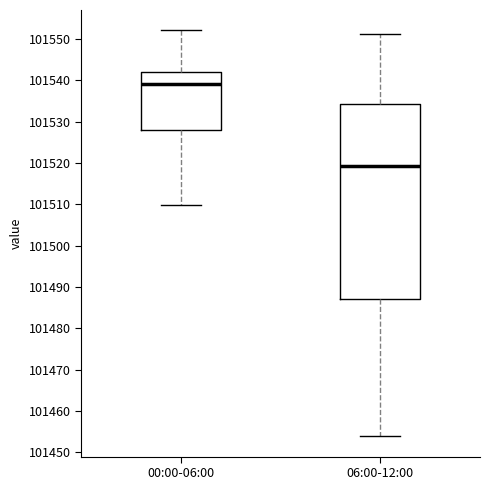

Where does the median line of the box for 00:00-06:00 sit on the y-axis? The values are not printed on the chart, so give them approximately, as read against the axis.

101539